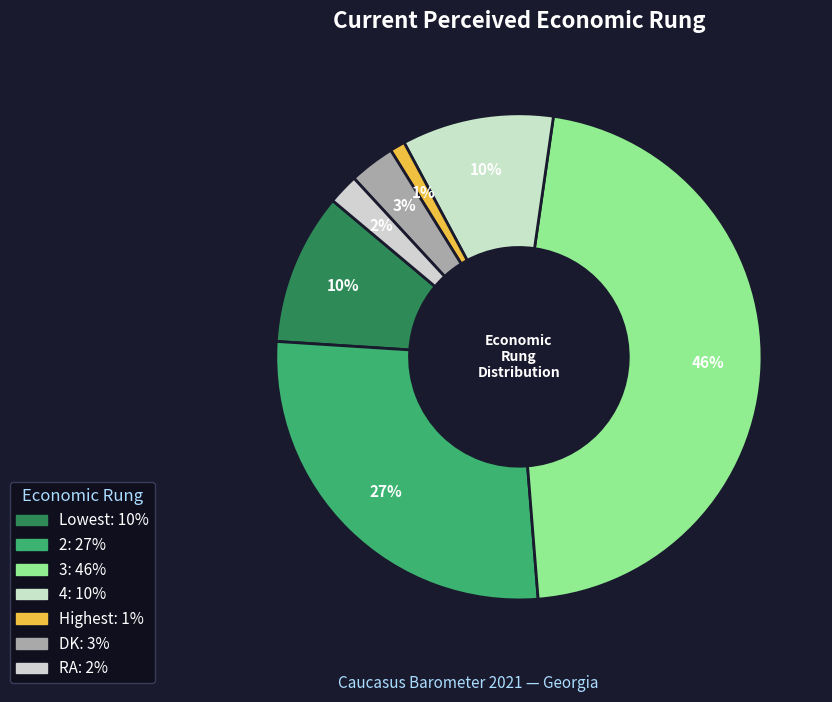

Is the sum of 4 and RA greater than half?

No